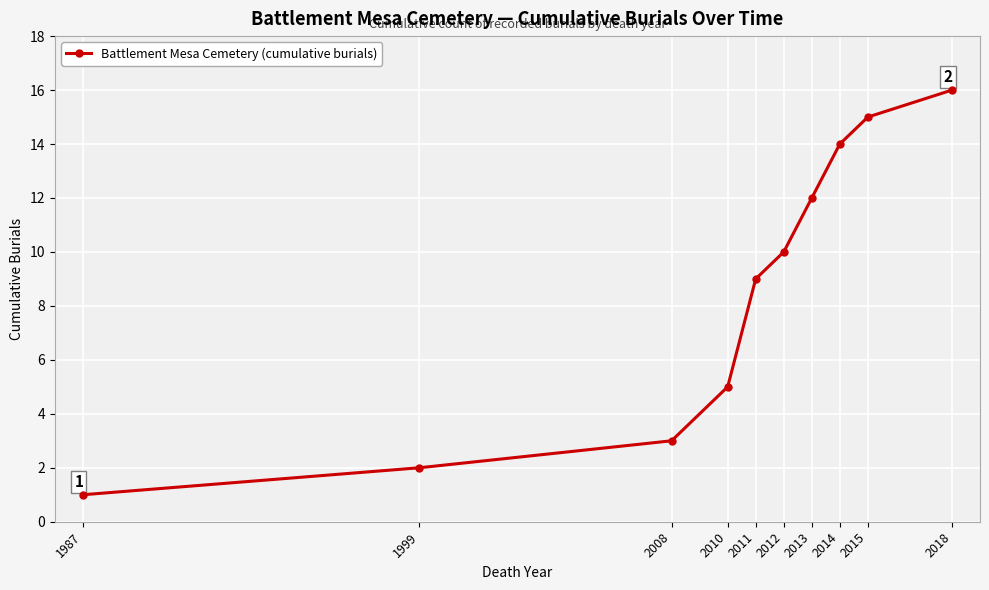

Count the number of data series in this chart.

1